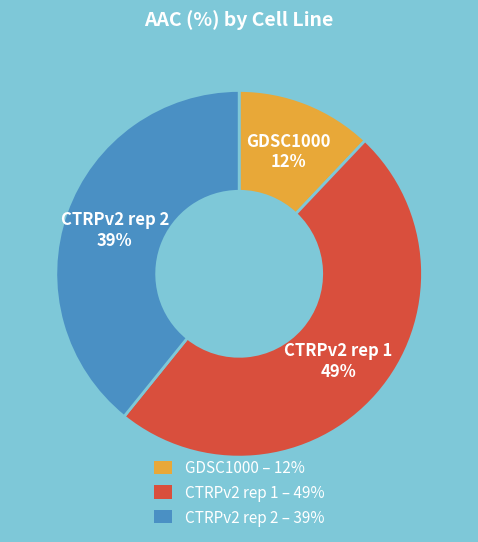

Which has a higher value, CTRPv2 rep 2 or CTRPv2 rep 1?

CTRPv2 rep 1